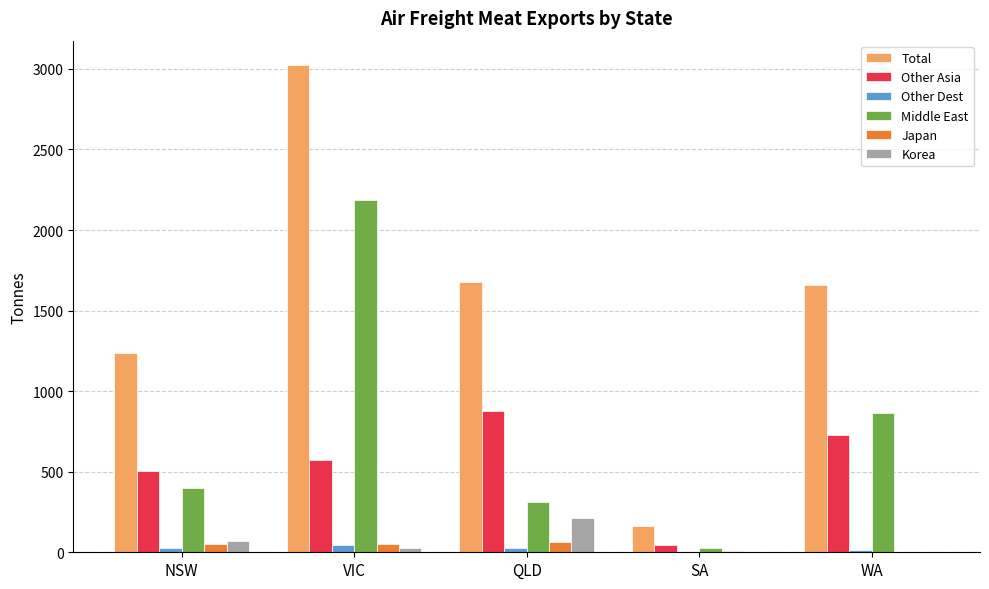

What is the spread (max minus min) of values at VIC?

2997.9